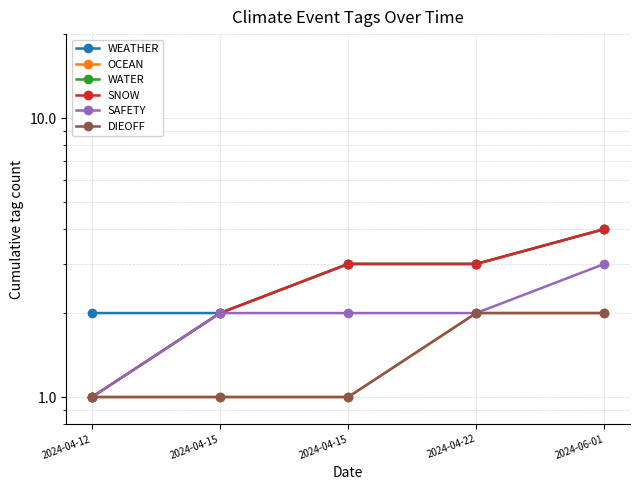

Which label corresponds to the smallest value in the chart?

2024-04-12